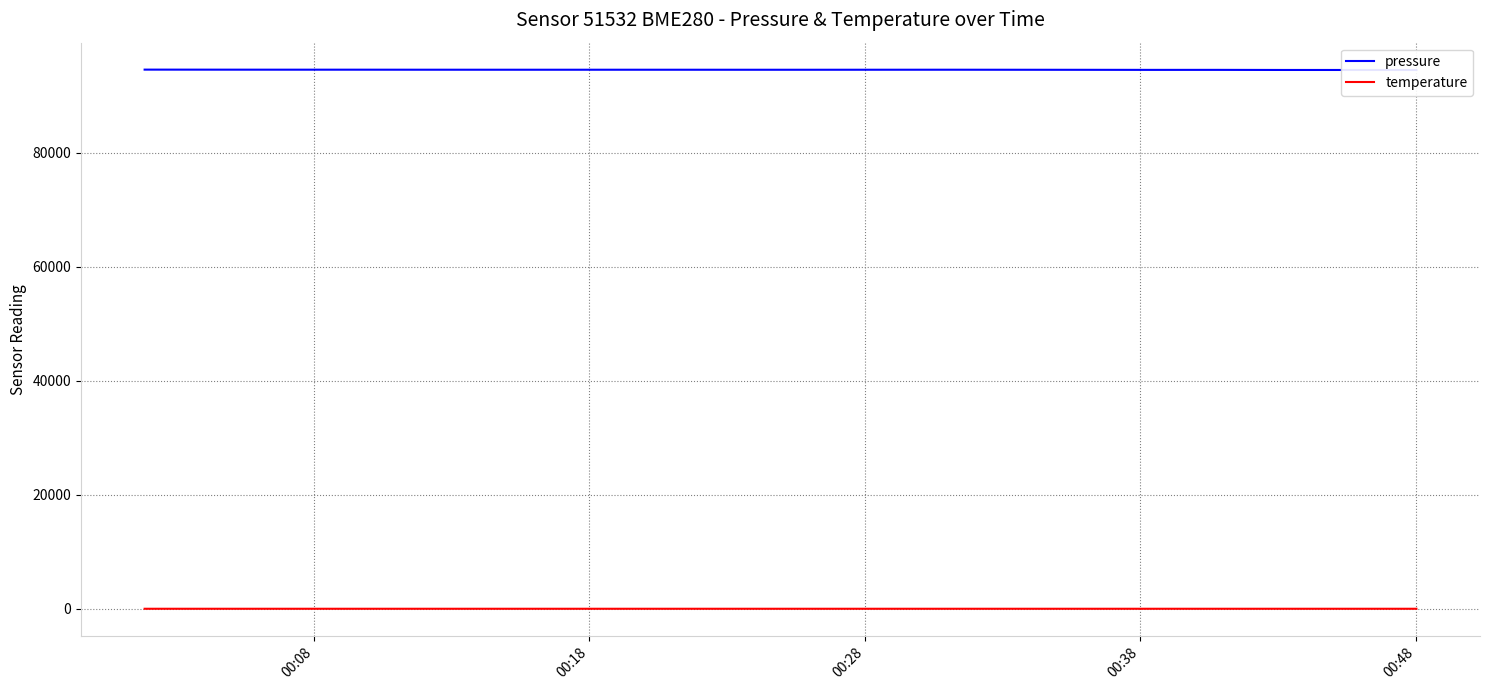

Reading left to right, what are all the values shown in this chart?

pressure: 94550.8	94544.8	94539.7	94540.3	94535.3	94532.0	94530.7	94532.1	94530.5	94527.1	94527.8	94531.0	94533.7	94526.8	94518.1	94505.5	94508.4	94490.4	94488.6	94486.7
temperature: 5.9	6.0	6.0	5.9	6.0	6.0	6.0	6.0	6.0	6.0	6.0	5.9	6.0	6.0	6.0	6.0	6.0	6.0	6.0	6.0